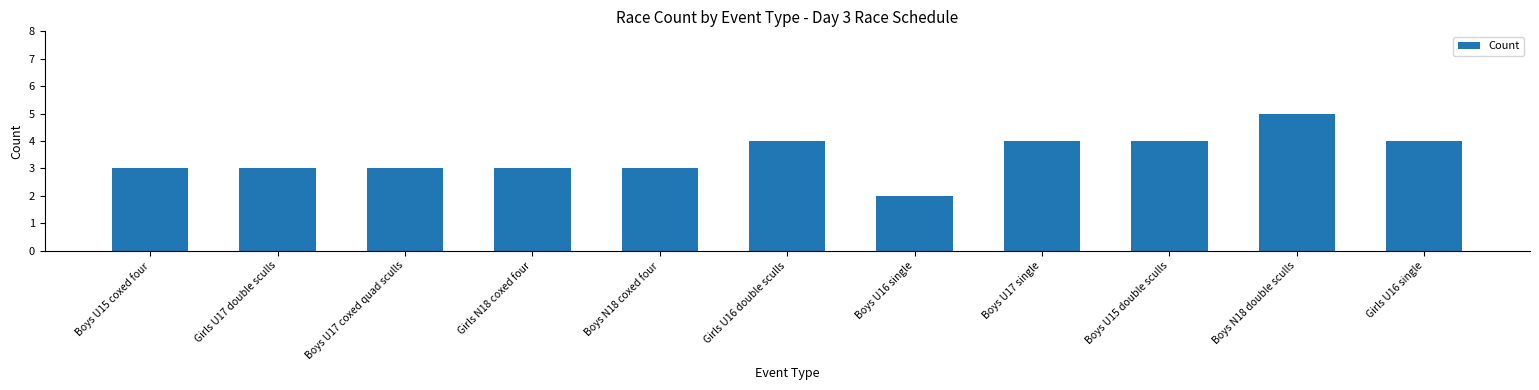

Approximately how many times larger is the value at Boys U16 single compared to Girls U17 double sculls?

0.7